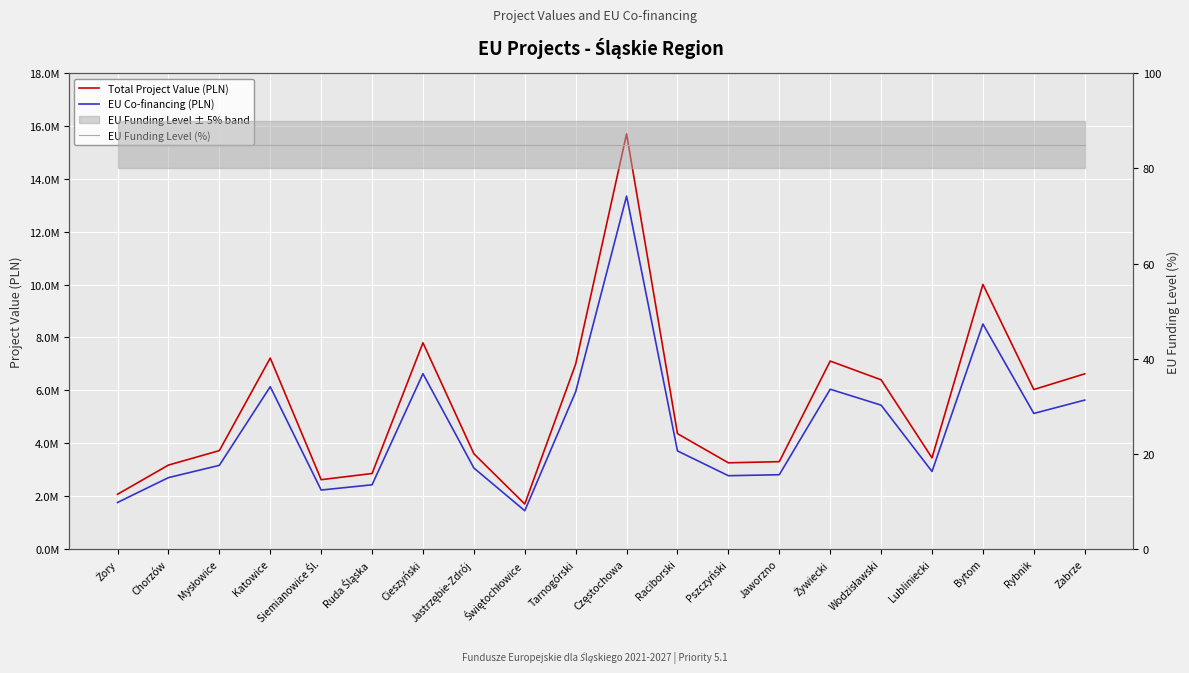

Read the EU Co-financing (PLN) value at Chorzów.

2694047.1